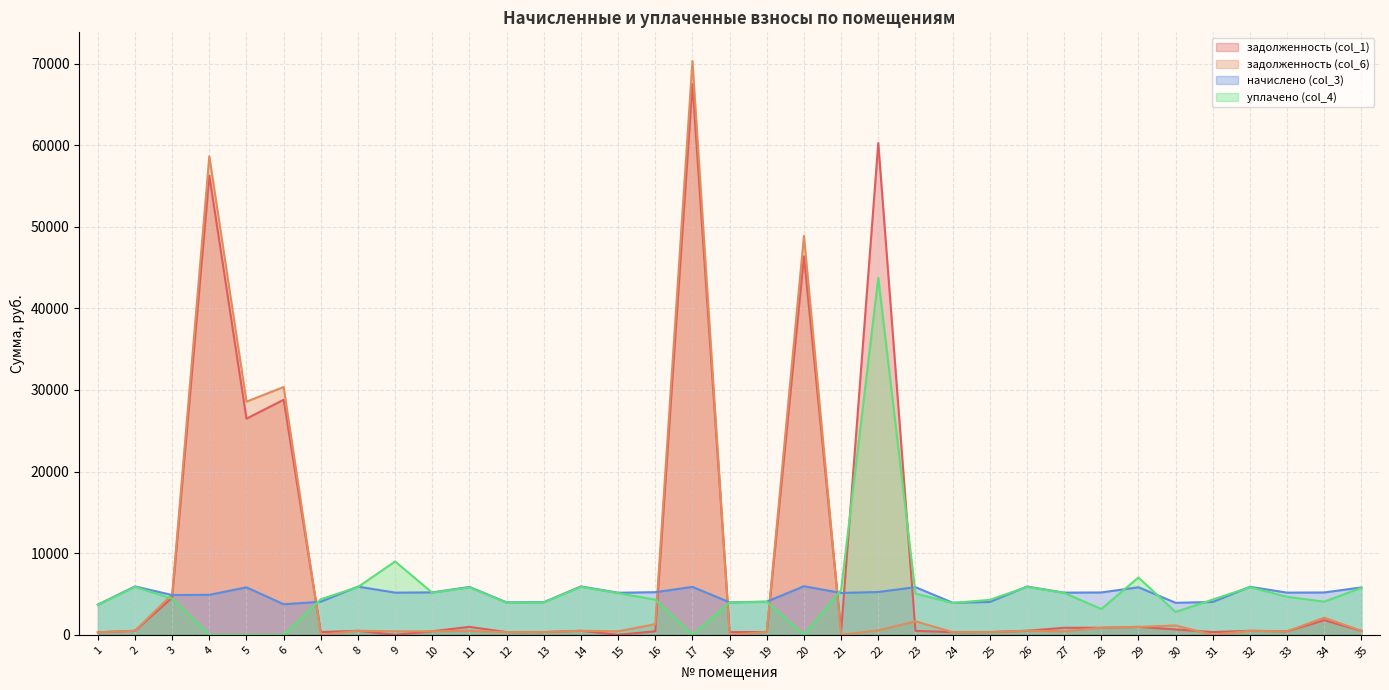

Reading left to right, extract all data points from this chart.

задолженность (col_1): 1=308.2	2=494.1	3=4549.9	4=56262.9	5=26487.8	6=28798.3	7=338.1	8=492.2	9=0.0	10=433.4	11=977.0	12=331.6	13=333.4	14=494.1	15=0.0	16=435.2	17=67465.0	18=331.6	19=339.0	20=46373.6	21=427.8	22=60255.2	23=486.6	24=327.8	25=335.3	26=493.1	27=862.8	28=864.9	29=971.4	30=654.7	31=335.3	32=490.4	33=430.6	34=1792.0	35=483.8
задолженность (col_6): 1=308.2	2=494.1	3=4956.2	4=58633.1	5=28569.3	6=30363.3	7=0.0	8=492.2	9=430.6	10=433.4	11=488.5	12=331.6	13=333.4	14=494.1	15=429.6	16=1307.1	17=70307.1	18=0.0	19=339.0	20=48881.9	21=0.0	22=542.5	23=1654.0	24=327.8	25=335.3	26=493.1	27=430.8	28=864.9	29=971.4	30=1144.7	31=0.0	32=490.4	33=430.6	34=2103.2	35=483.8
начислено (col_3): 1=3698.6	2=5929.1	3=4875.5	4=4897.9	5=5817.0	6=3743.5	7=4057.3	8=5906.6	9=5166.8	10=5200.6	11=5861.8	12=3978.8	13=4001.3	14=5929.1	15=5155.7	16=5222.9	17=5873.0	18=3978.8	19=4068.5	20=5951.4	21=5133.2	22=5245.3	23=5839.3	24=3934.0	25=4023.7	26=5917.8	27=5166.8	28=5189.3	29=5828.2	30=3922.8	31=4023.7	32=5884.2	33=5166.8	34=5189.3	35=5805.7
уплачено (col_4): 1=3665.3	2=5875.6	3=4425.3	4=0.0	5=0.0	6=0.0	7=4358.9	8=5853.4	9=8991.4	10=5153.7	11=5808.9	12=3943.0	13=3965.2	14=5875.6	15=5109.2	16=4305.3	17=0.0	18=3978.8	19=4031.8	20=0.0	21=5514.8	22=43744.3	23=5060.9	24=3898.5	25=4286.5	26=5864.5	27=5135.6	28=3161.2	29=7023.4	30=2799.0	31=4322.8	32=5831.2	33=4654.3	34=4067.0	35=5753.4